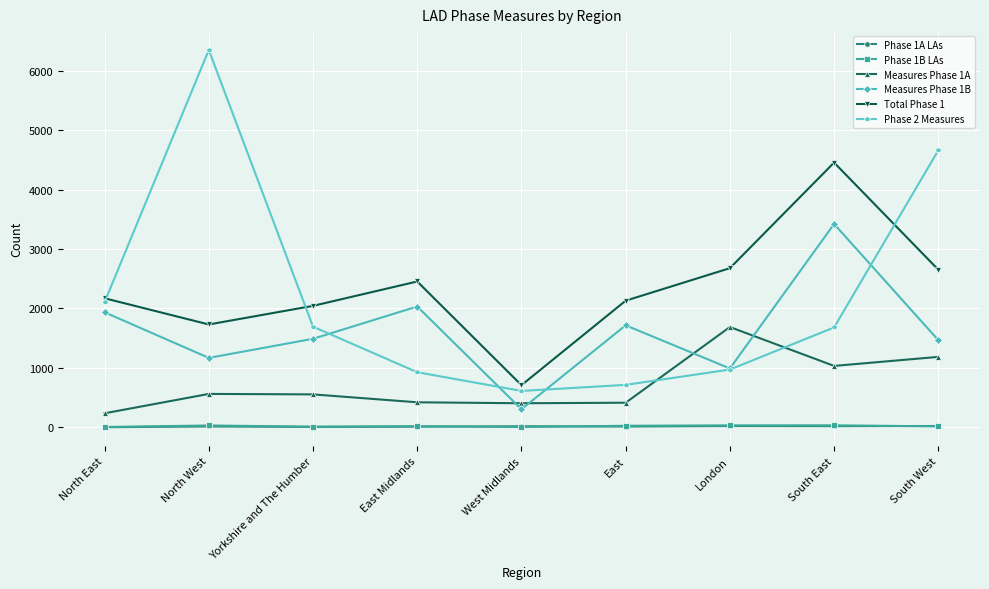

At which category does Phase 2 Measures reach its first local valley?

West Midlands